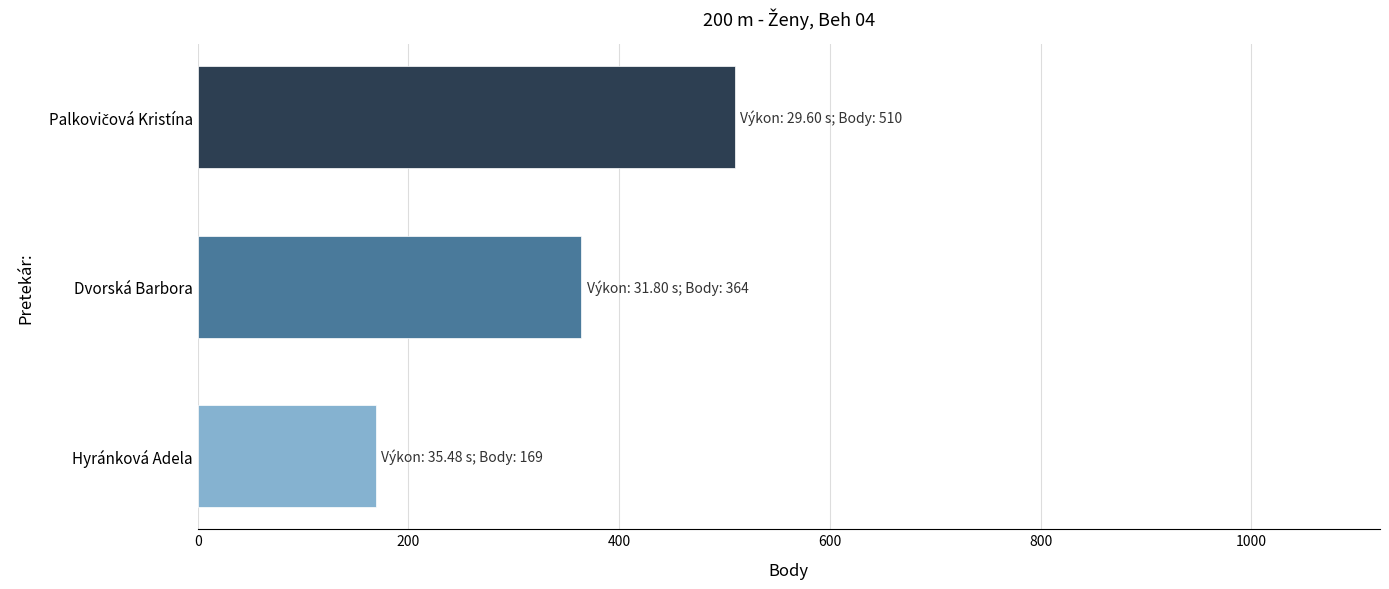

How many distinct data groups are displayed?

1